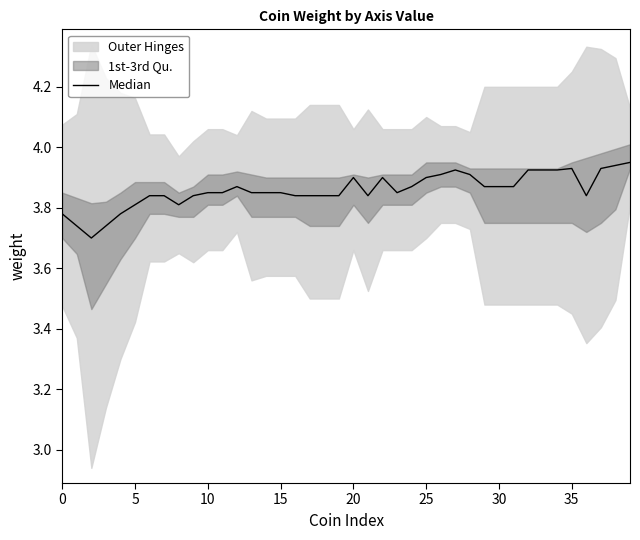

What is the change in value from 17 to 33?

+0.1